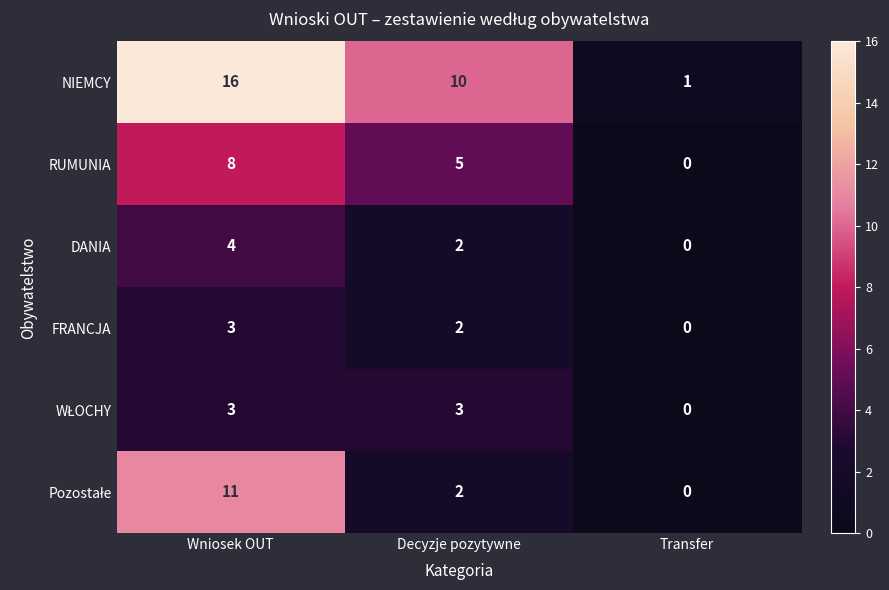

At which label does FRANCJA reach its minimum?

Transfer